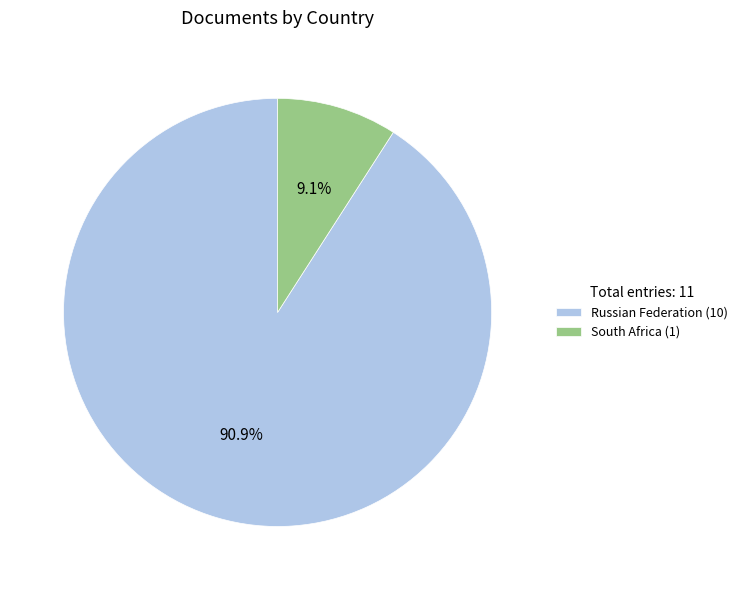

Combined, do Russian Federation and South Africa account for over 50%?

Yes